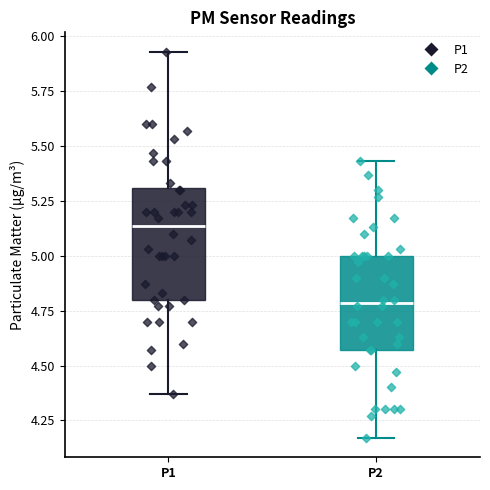

Comparing the boxes themselves (not the whiskers), which one is the tallest?

P1